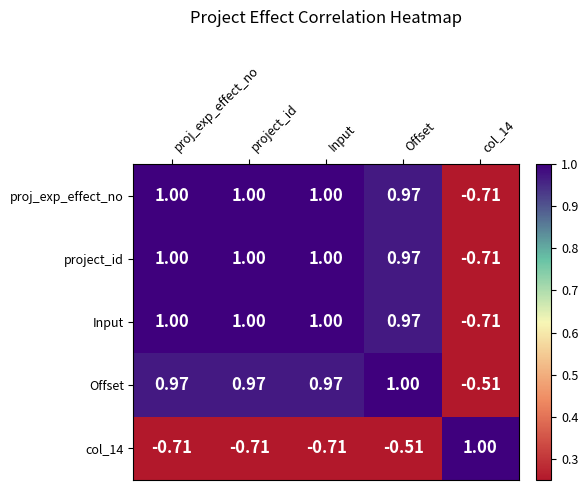

At which category is the sum across all series the highest?

Offset